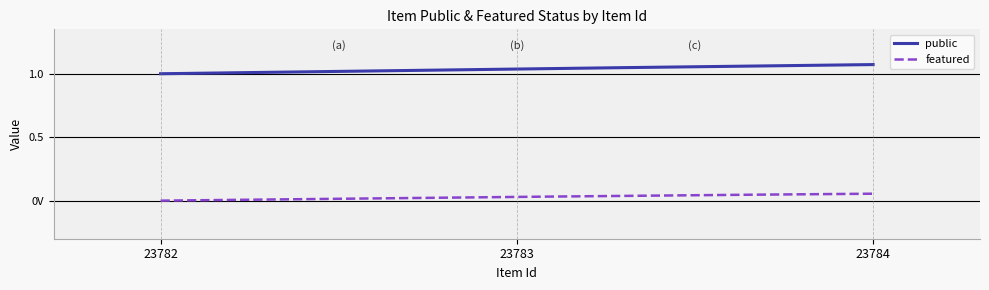

What are all the series names shown in the legend?

public, featured